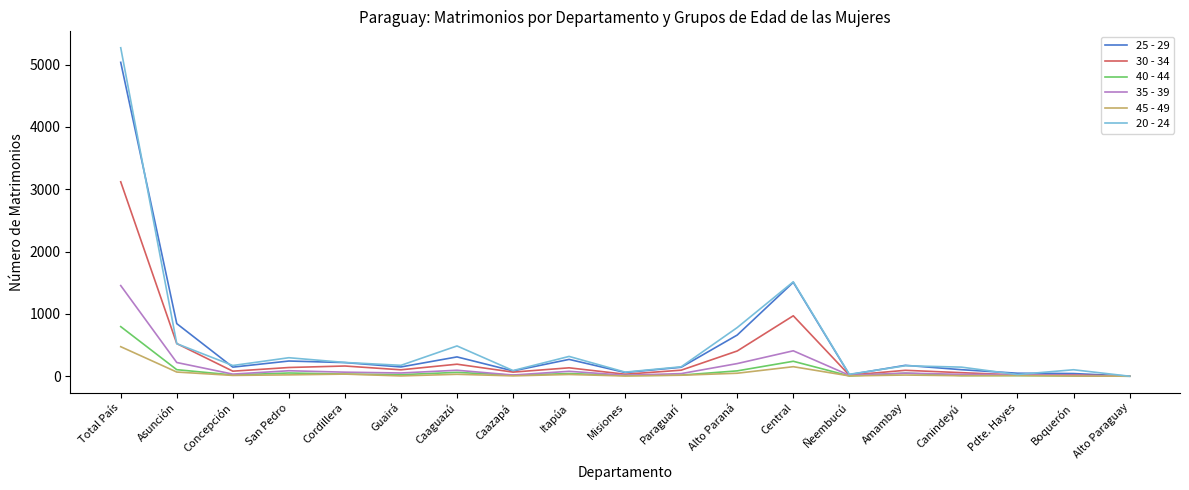

Where is 20 - 24 nearest to the value 2635?

Central